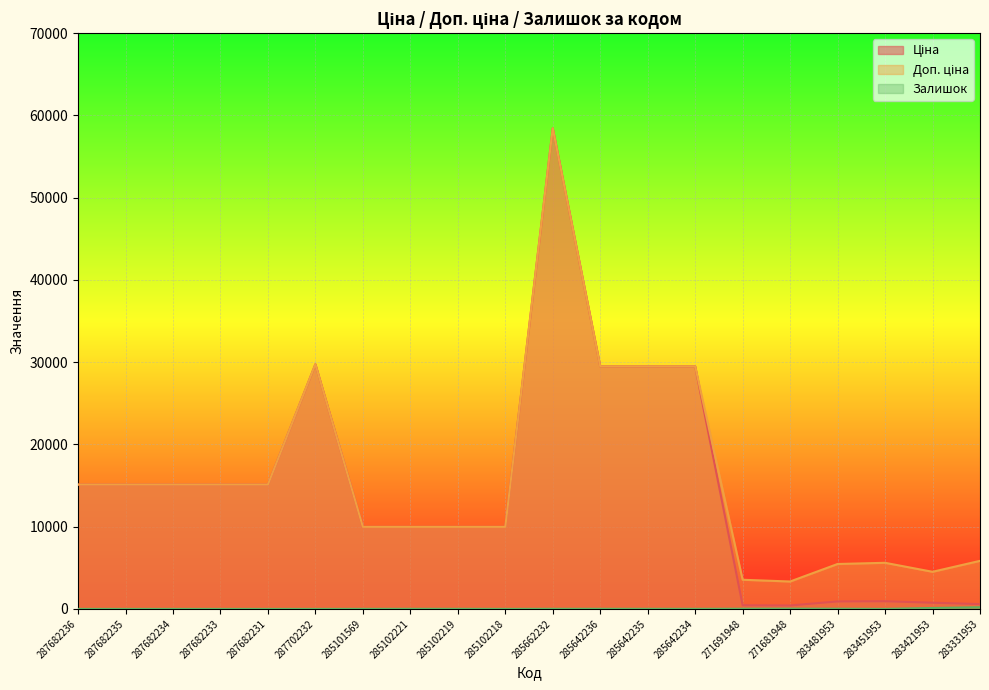

Reading left to right, list all the values displayed in this chart.

Ціна: 15120.0	15120.0	15120.0	15120.0	15120.0	29747.2	9975.0	9975.0	9975.0	9975.0	58426.5	29491.5	29491.5	29491.5	443.1	416.6	910.4	934.5	752.2	584.4
Доп. ціна: 15120.0	15120.0	15120.0	15120.0	15120.0	29747.2	9975.0	9975.0	9975.0	9975.0	58426.5	29491.5	29491.5	29491.5	3545.0	3332.5	5462.3	5607.2	4513.3	5843.9
Залишок: 0.0	0.0	0.0	0.0	0.0	0.0	7.0	11.0	11.0	3.0	13.0	14.0	13.0	10.0	22.0	30.0	24.0	2.0	113.0	204.0